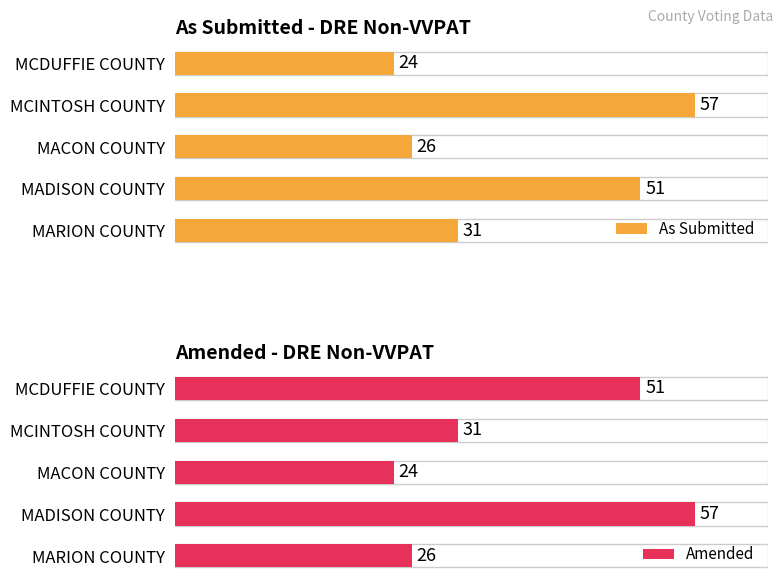

Is the value of As Submitted at MACON COUNTY greater than the value of Amended at MCDUFFIE COUNTY?

No